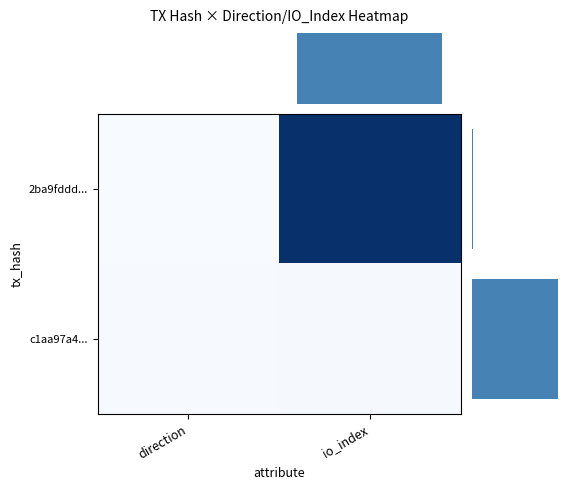

Which label corresponds to the smallest value in the chart?

direction